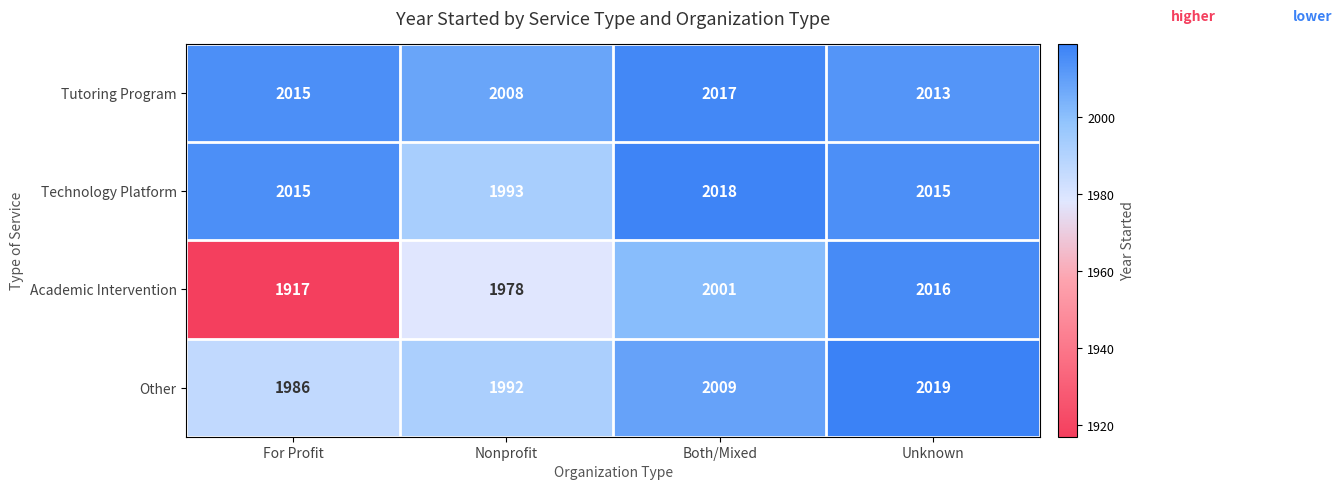

What is the sum of the Tutoring Program values at Unknown and Both/Mixed?

4030